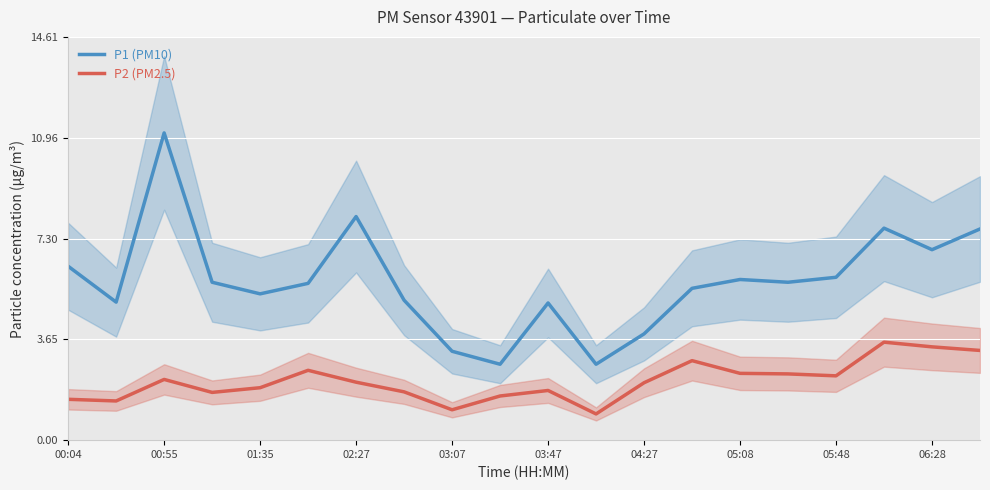

How many lines are shown in the chart?

2